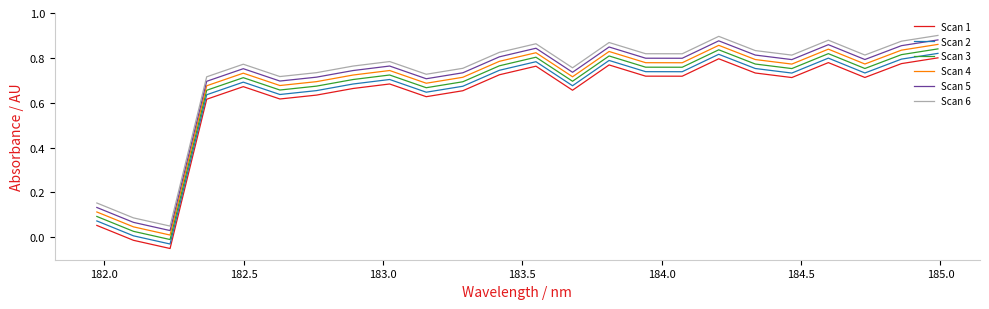

True or false: Scan 4 and Scan 1 intersect in this chart.

False